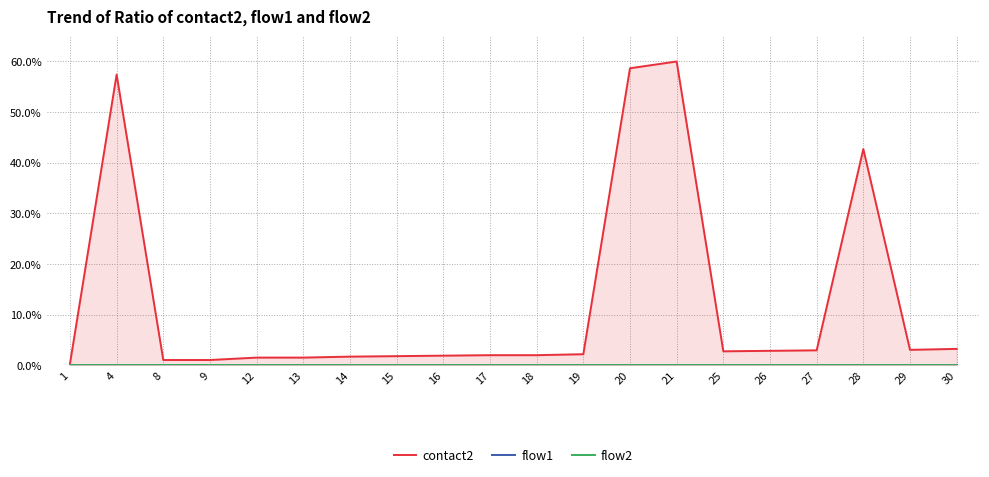

The value of contact2 at 19 is 0.6. True or false?

False